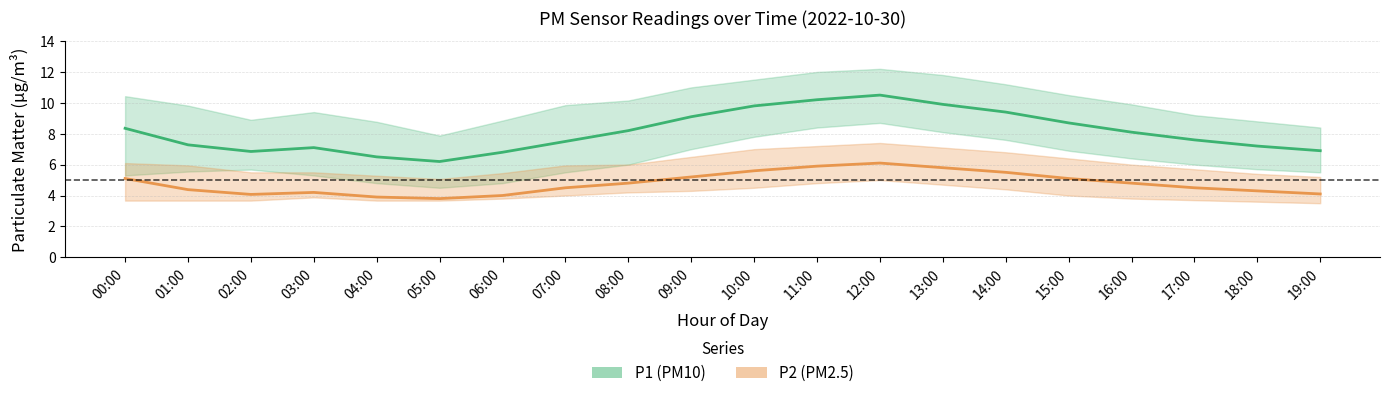

At which category is the sum across all series the highest?

12:00